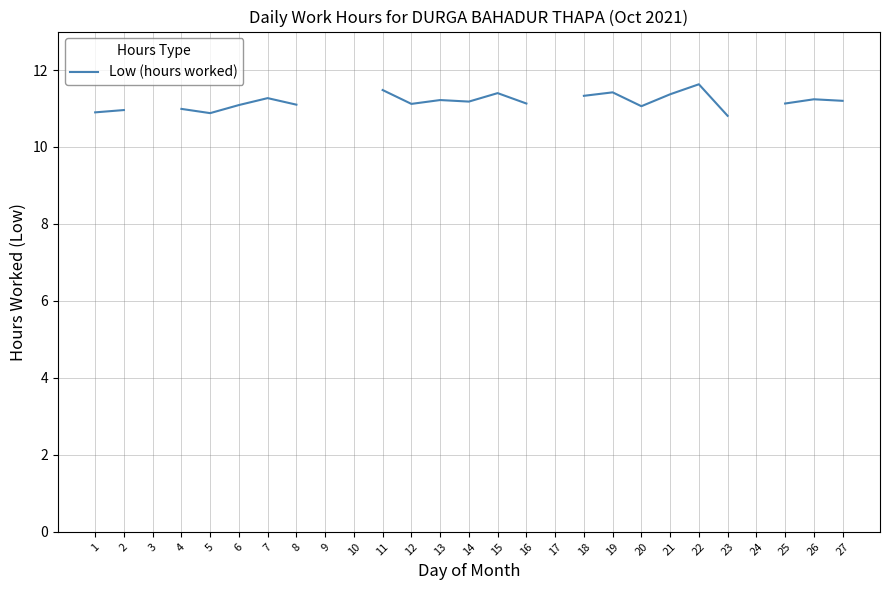

At which category does the data reach its first local peak?

7